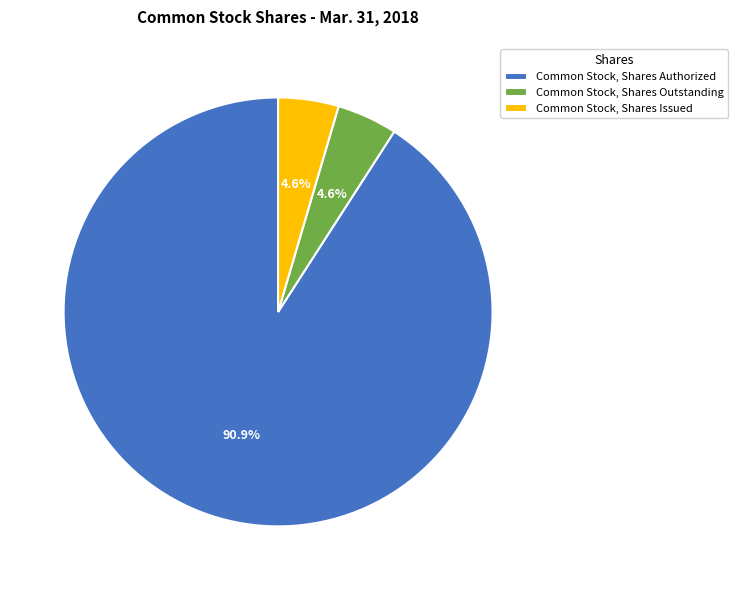

The Common Stock, Shares Issued slice represents 18% of the pie. True or false?

False